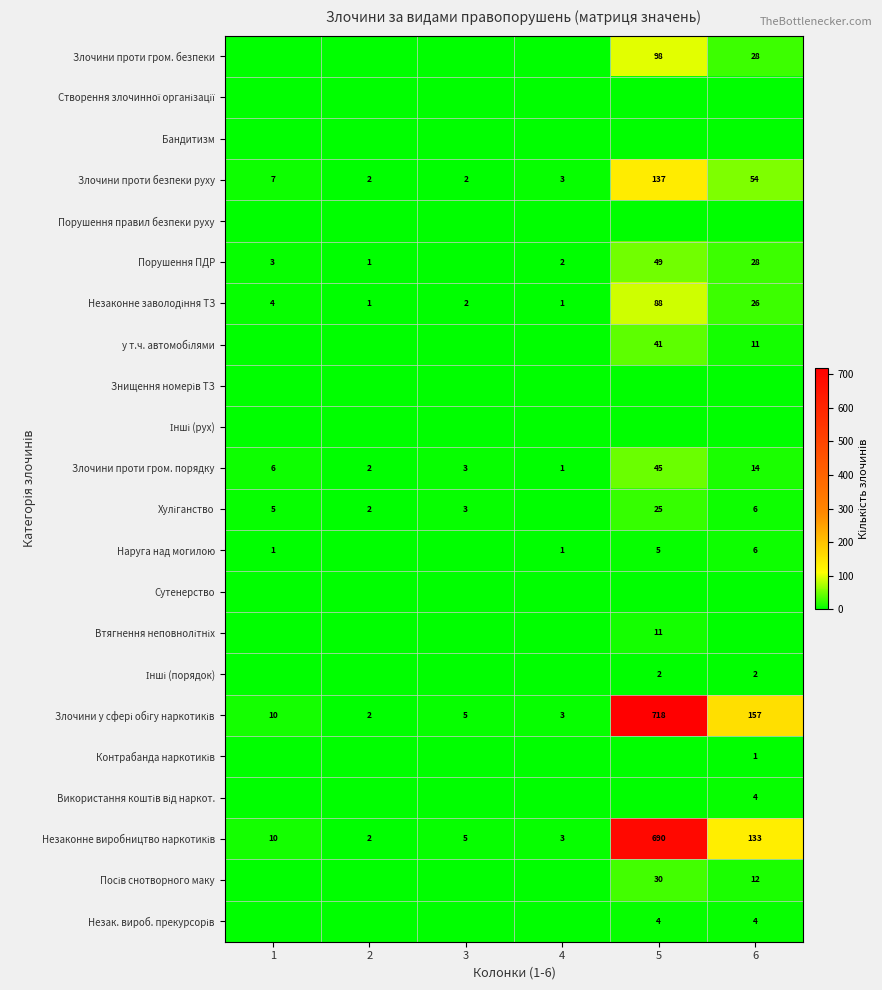

What is the difference between the maximum and minimum values in the Злочини проти гром. порядку series?

44